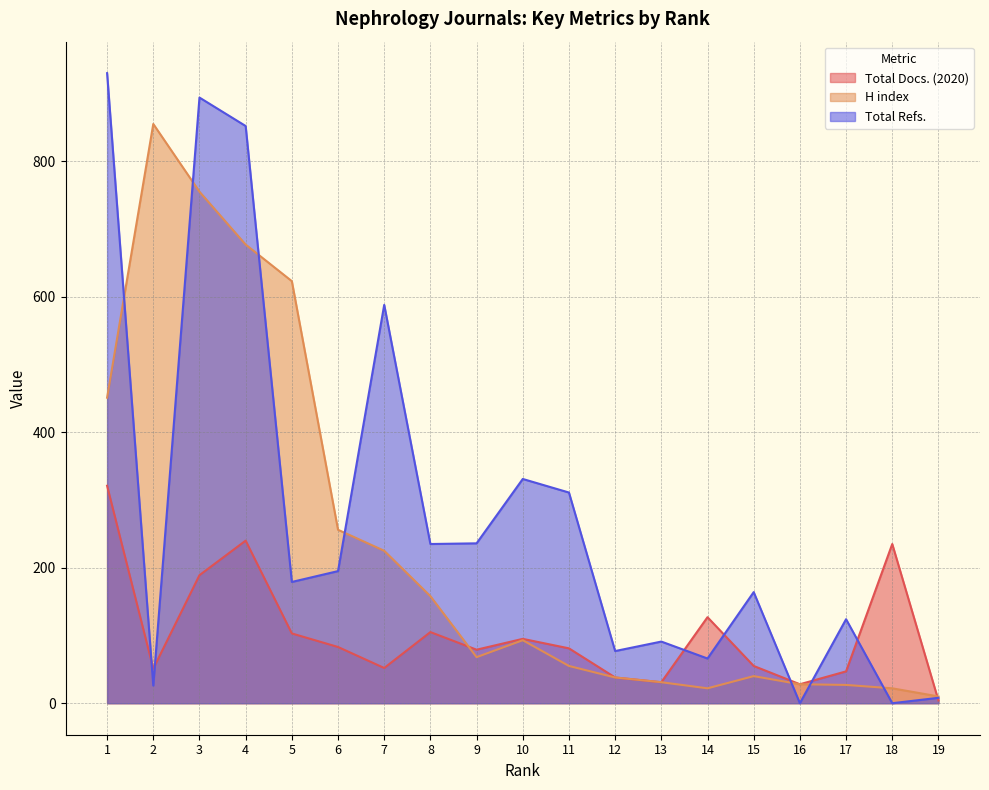

True or false: H index and Total Docs. (2020) cross at least once.

True